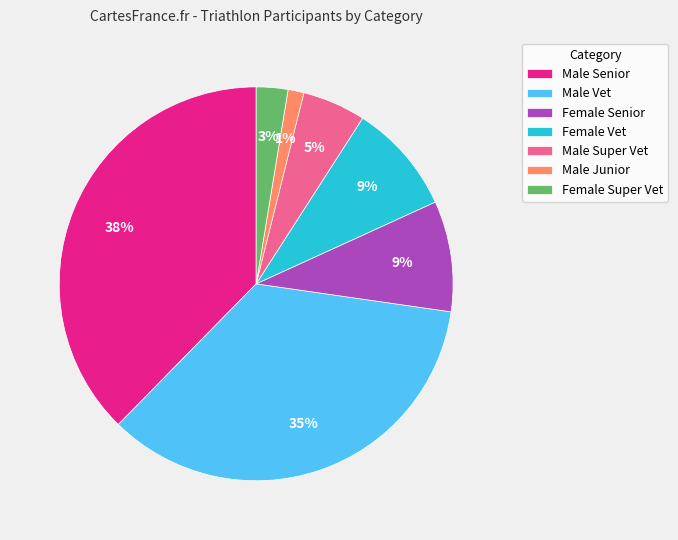

Does Male Vet account for over 50% of the chart?

No